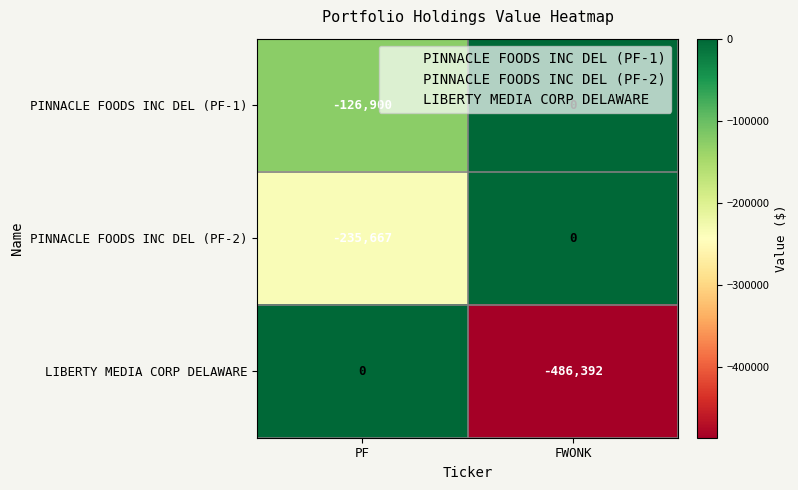

What is the sum of the PINNACLE FOODS INC DEL (PF-1) values at FWONK and PF?

-126900